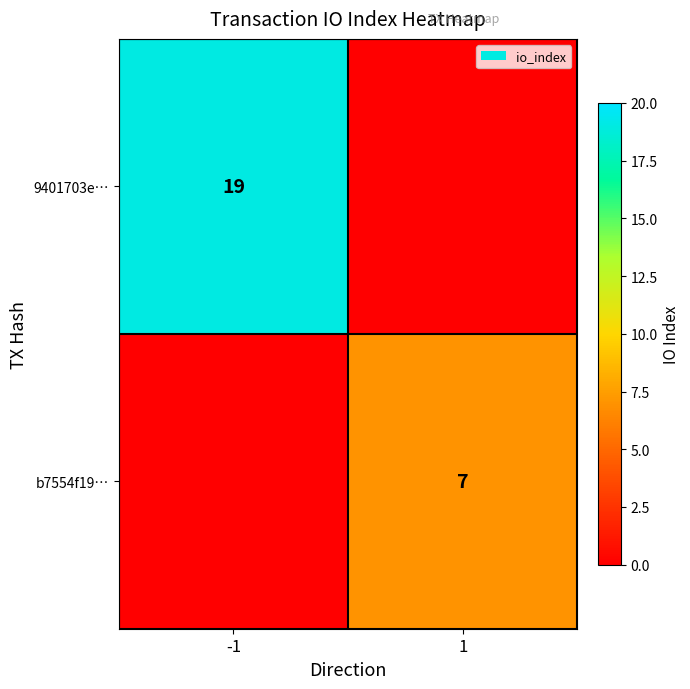

The 9401703e… series shows 29 at -1. True or false?

False